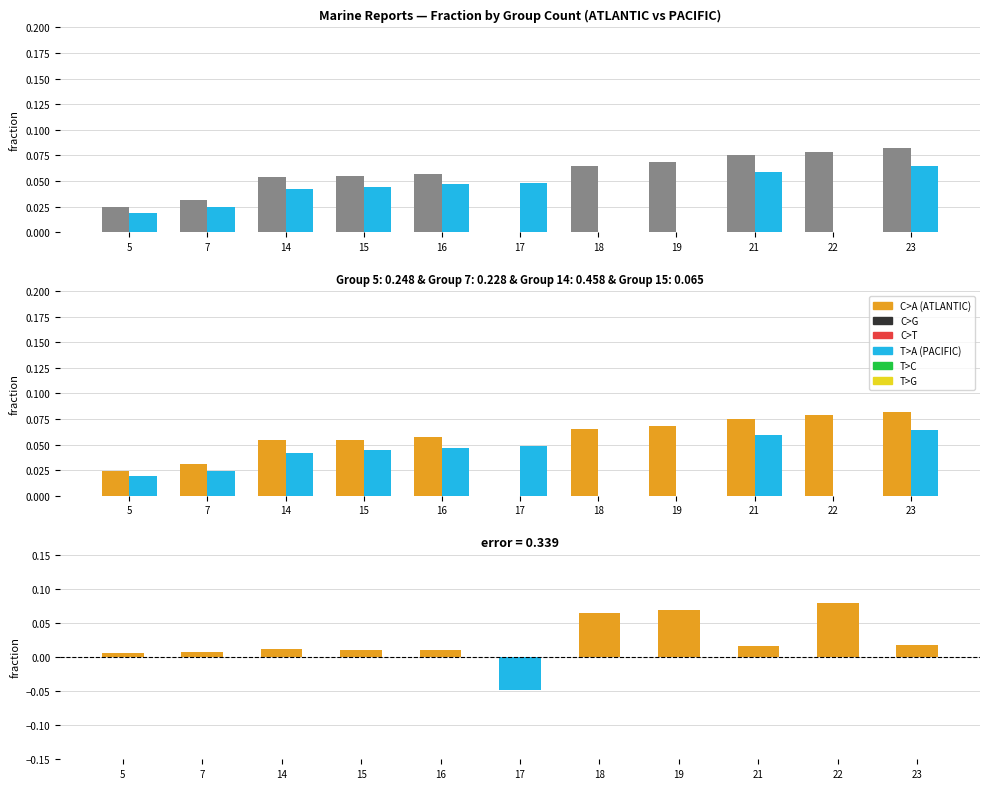

What is the sum of all PACIFIC values?

0.3